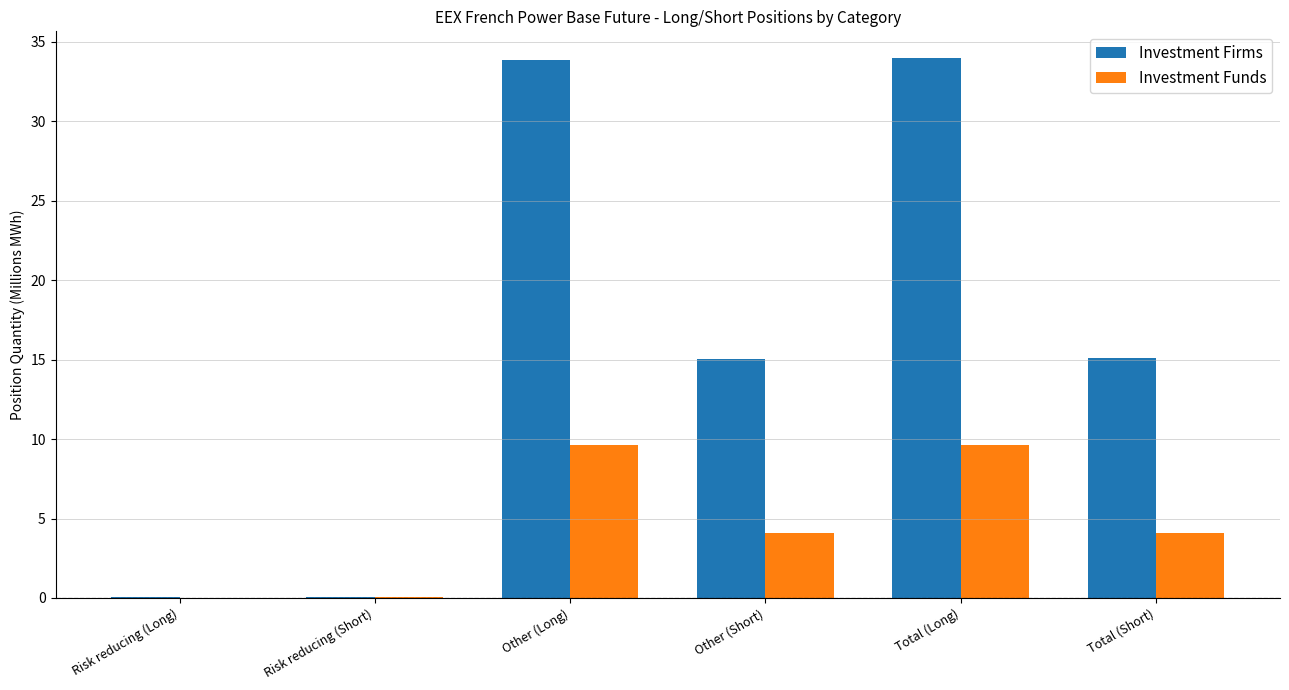

The Investment Funds series shows 5.5 at Total (Short). True or false?

False